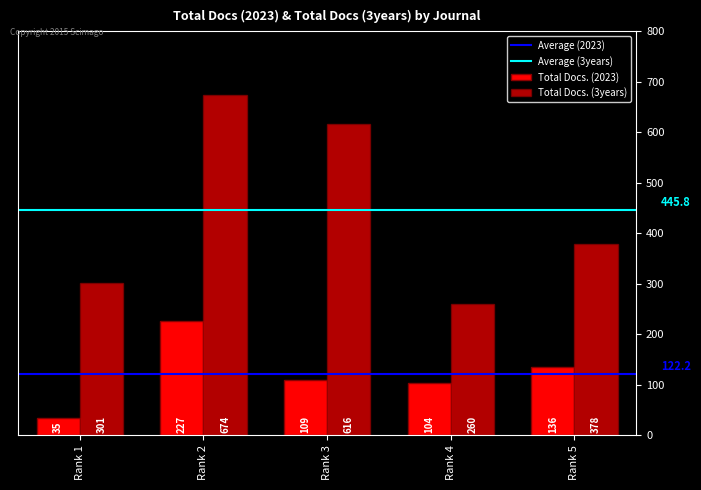

What is the minimum value shown in the chart?

35